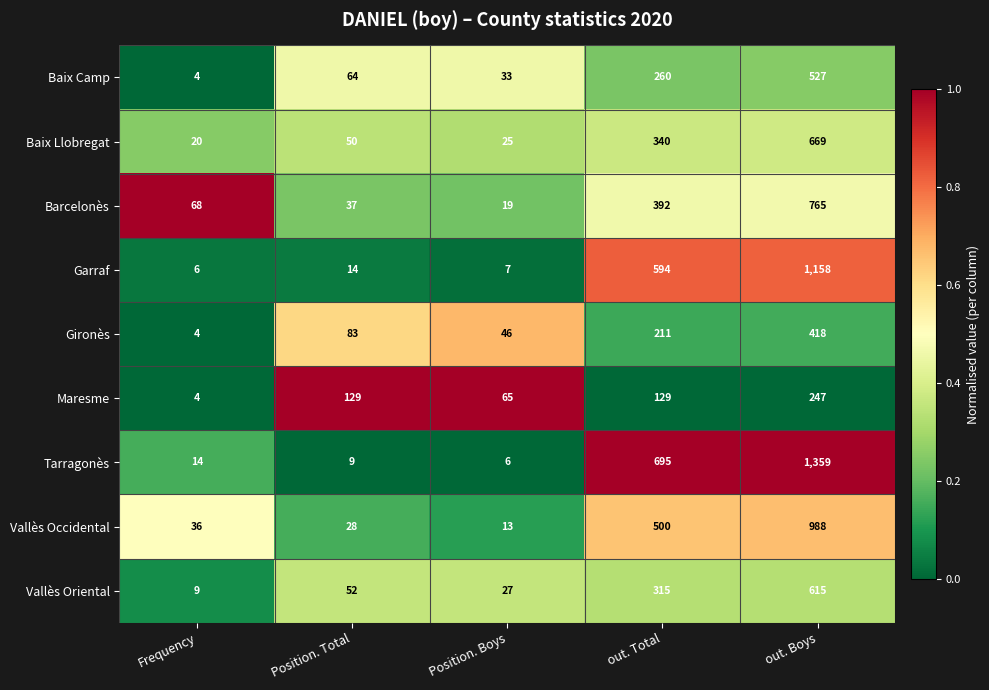

What is the difference between the highest and lowest values at out. Total?

566